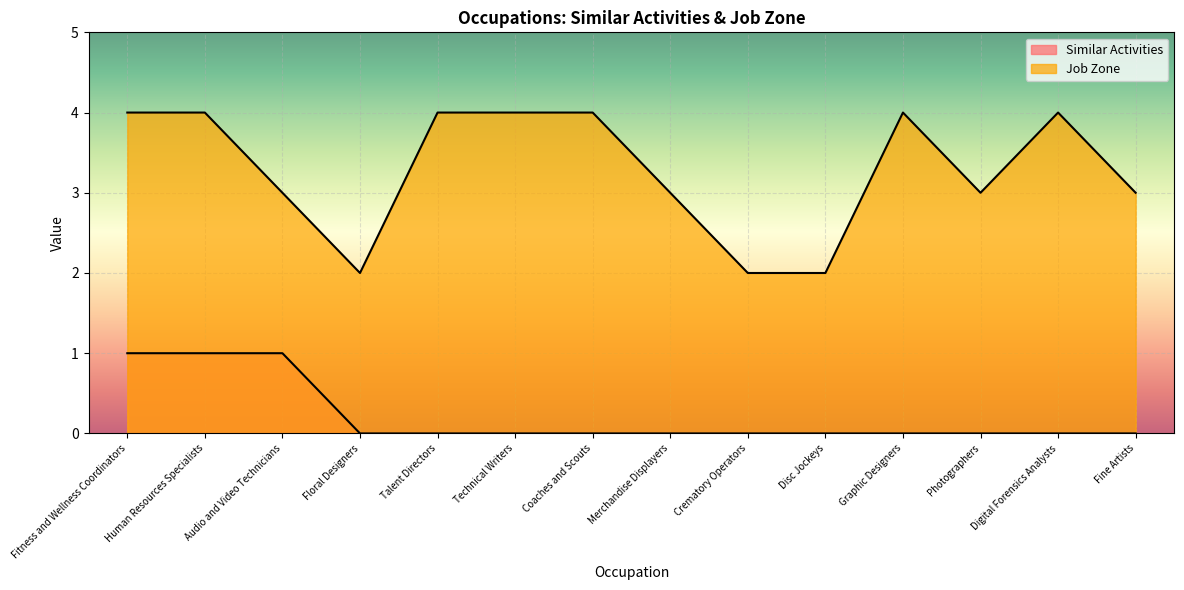

What is the spread (max minus min) of values at Merchandise Displayers?

3